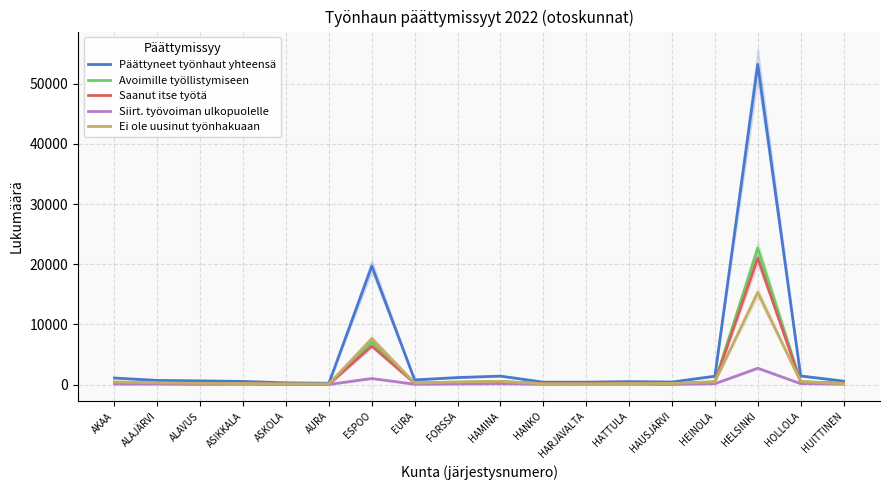

Reading left to right, what are all the values shown in this chart?

Päättyneet työnhaut yhteensä: 1089	688	615	522	285	216	19701	772	1164	1408	400	397	493	419	1393	53201	1429	573
Avoimille työllistymiseen: 329	197	203	180	115	46	7054	267	376	492	170	155	187	125	451	22660	467	230
Saanut itse työtä: 286	178	174	164	104	42	6401	229	328	446	149	139	161	112	401	21022	416	208
Siirt. työvoiman ulkopuolelle: 84	83	37	44	19	23	1003	60	98	143	33	40	45	37	138	2715	150	71
Ei ole uusinut työnhakuaan: 456	286	205	177	95	105	7645	266	441	540	113	101	165	182	487	15306	502	139